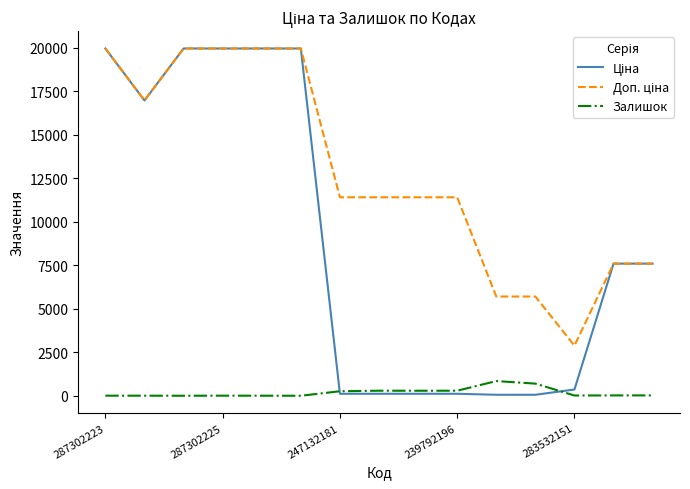

How many lines are shown in the chart?

3